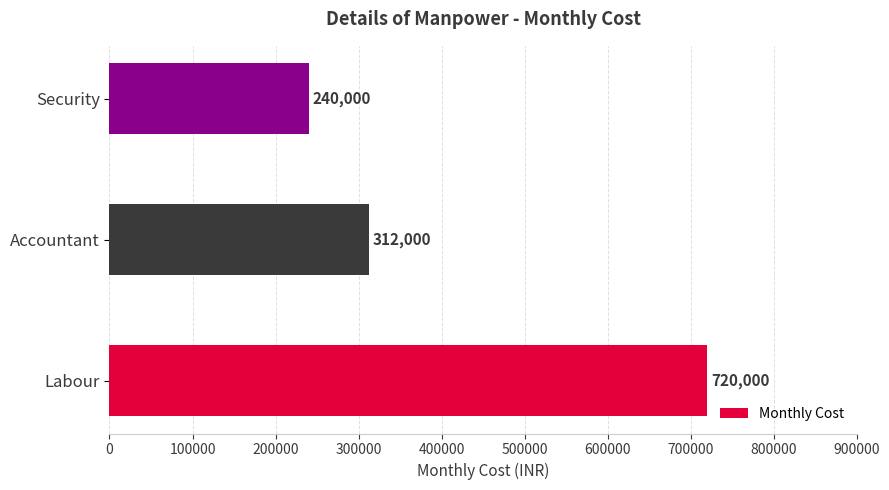

Which label corresponds to the smallest value in the chart?

Security